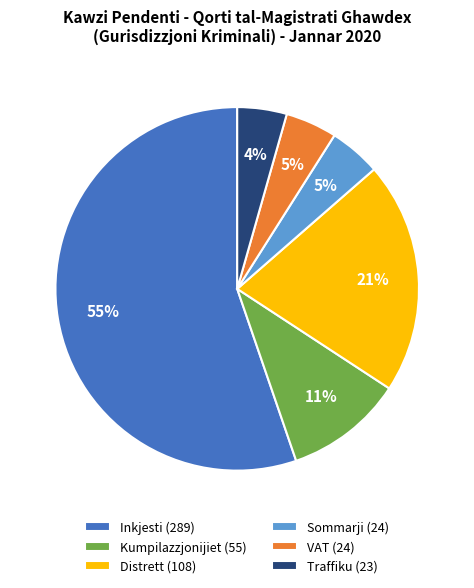

Between Kumpilazzjonijiet and Distrett, which is larger?

Distrett